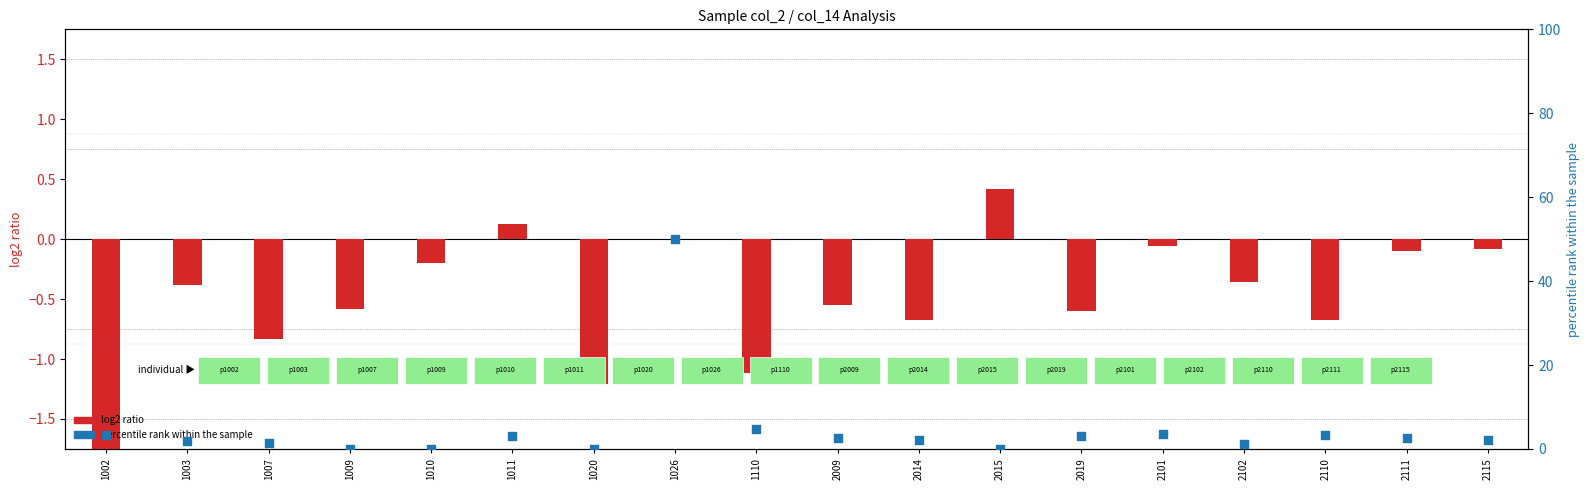

Which series has the largest total across all categories?

percentile rank within the sample